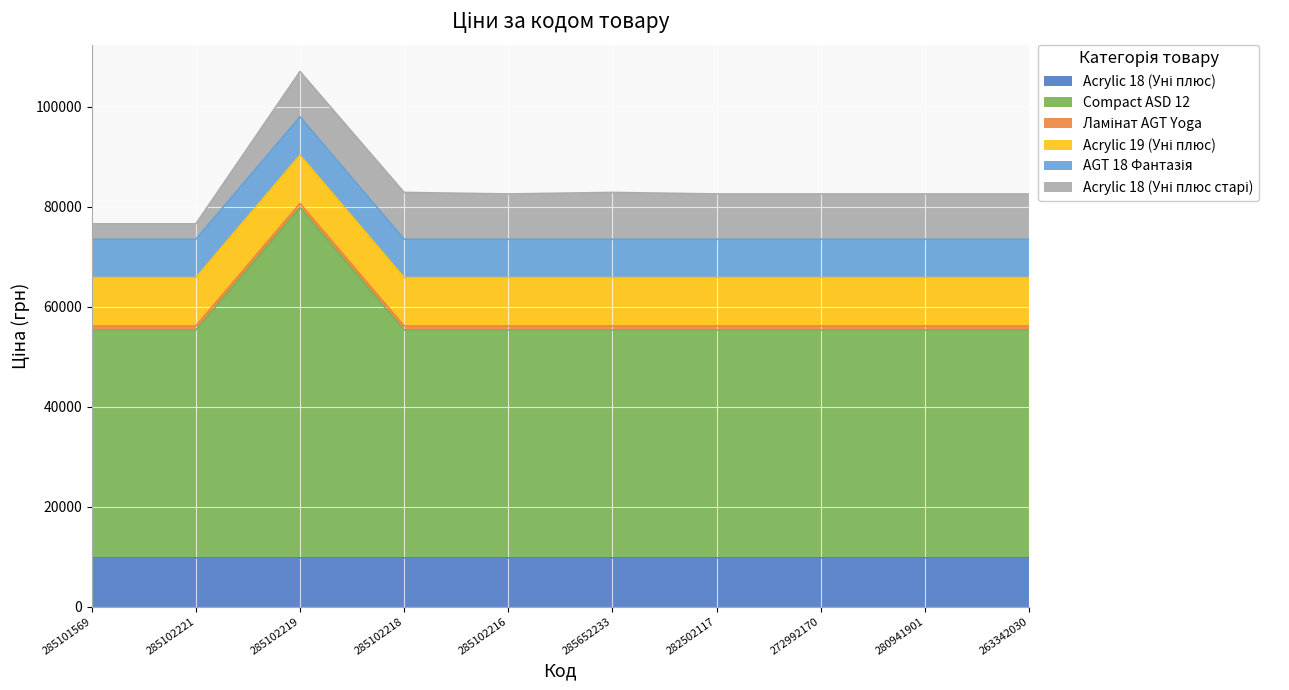

Is the value of Acrylic 18 (Уні плюс старі) at 272992170 greater than the value of Compact ASD 12 at 285102216?

No